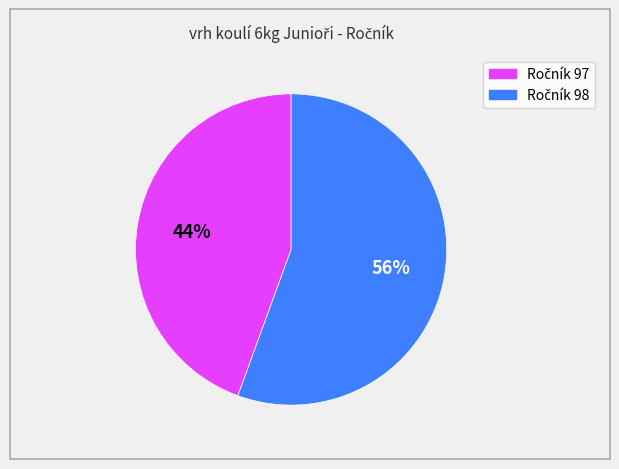

Does any single category account for the majority?

Yes